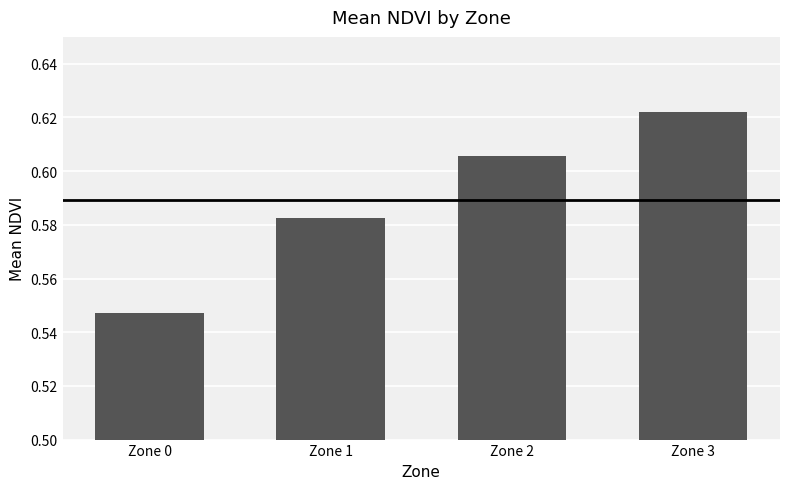

True or false: the data shows 0.4 at Zone 2.

False